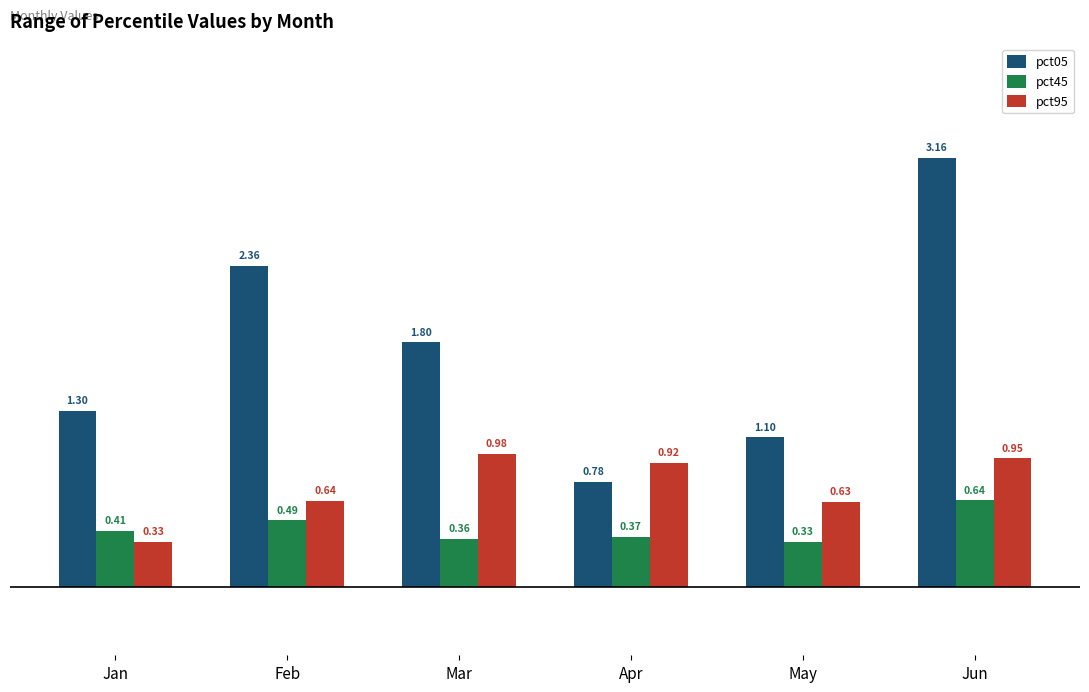

List the labels in order of pct05 value, smallest first.

Apr, May, Jan, Mar, Feb, Jun